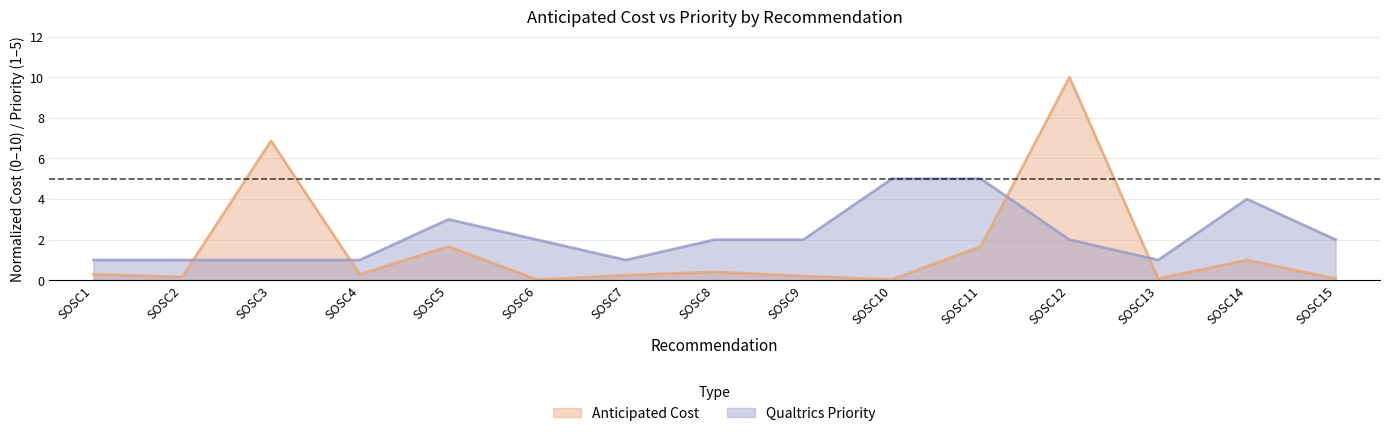

At which label is Qualtrics Priority closest to 3?

SOSC5